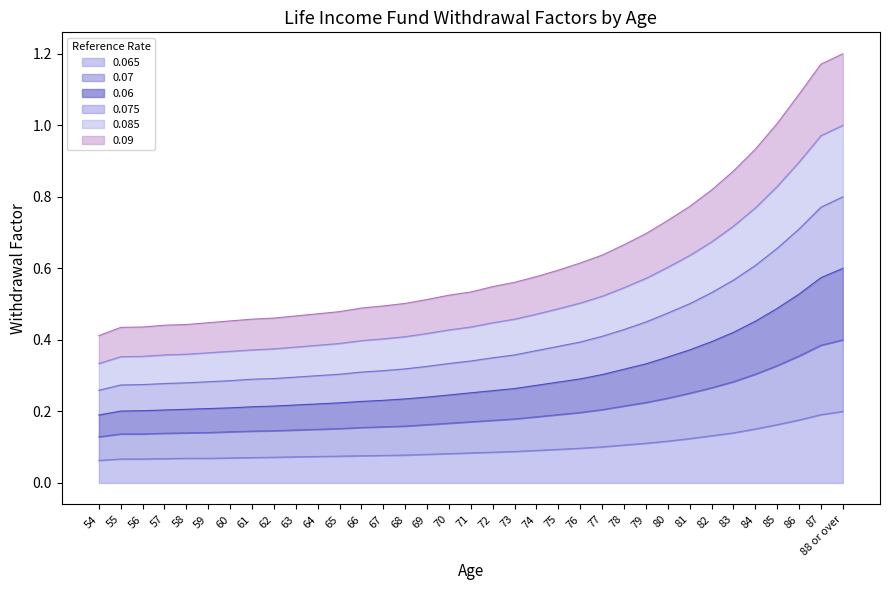

True or false: 0.065 has more than 0 points higher than both neighbors.

False